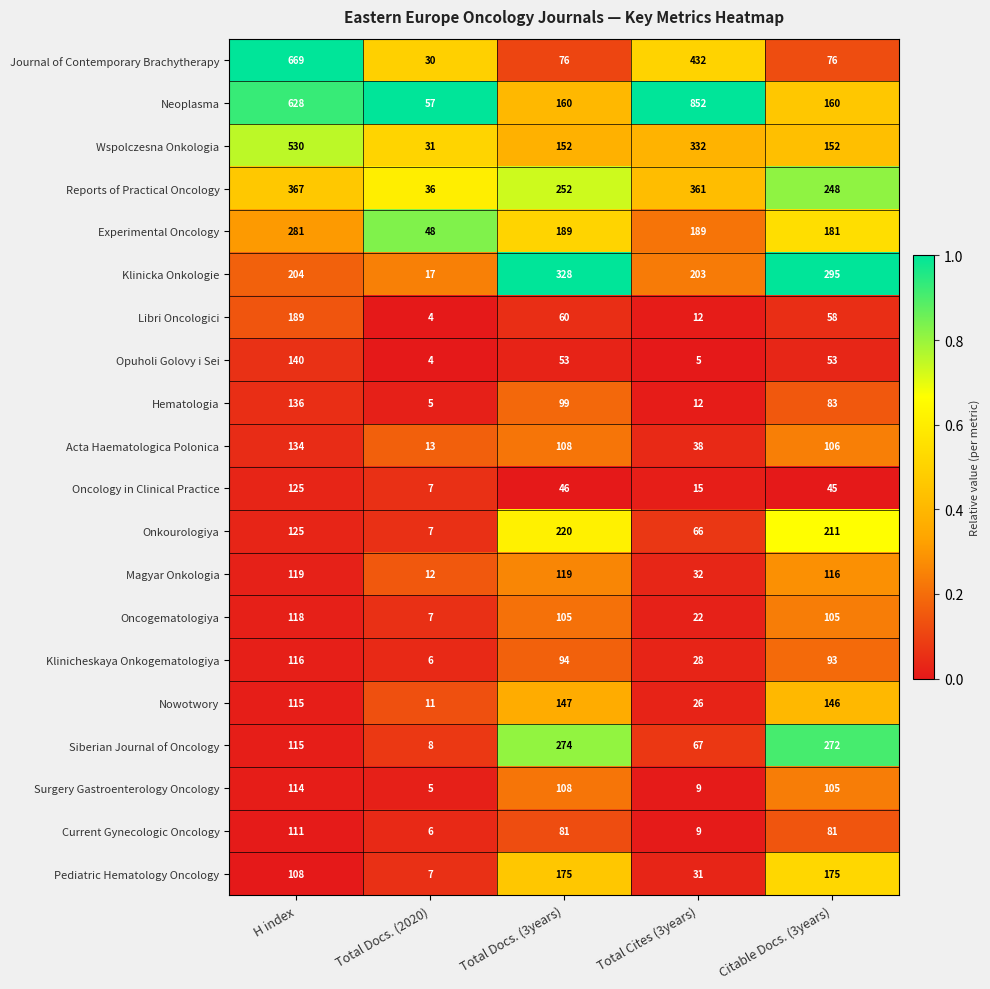

What is the sum of all Reports of Practical Oncology values?

1264